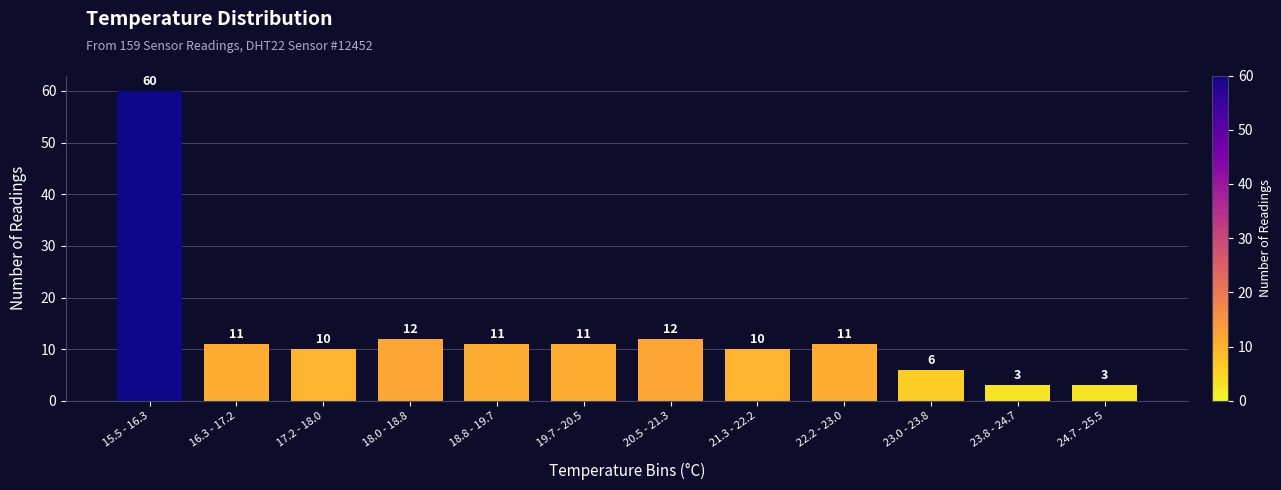

Reading left to right, what are all the values shown in this chart?

15.5 - 16.3=60	16.3 - 17.2=11	17.2 - 18.0=10	18.0 - 18.8=12	18.8 - 19.7=11	19.7 - 20.5=11	20.5 - 21.3=12	21.3 - 22.2=10	22.2 - 23.0=11	23.0 - 23.8=6	23.8 - 24.7=3	24.7 - 25.5=3